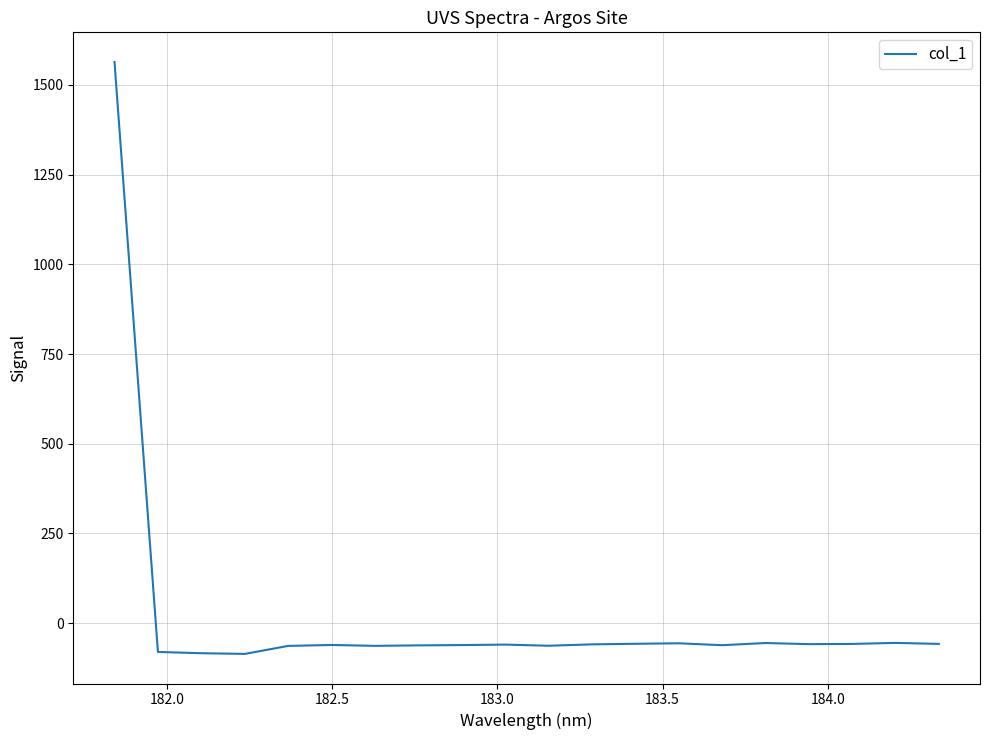

What is the difference between the maximum and minimum values?

1649.7